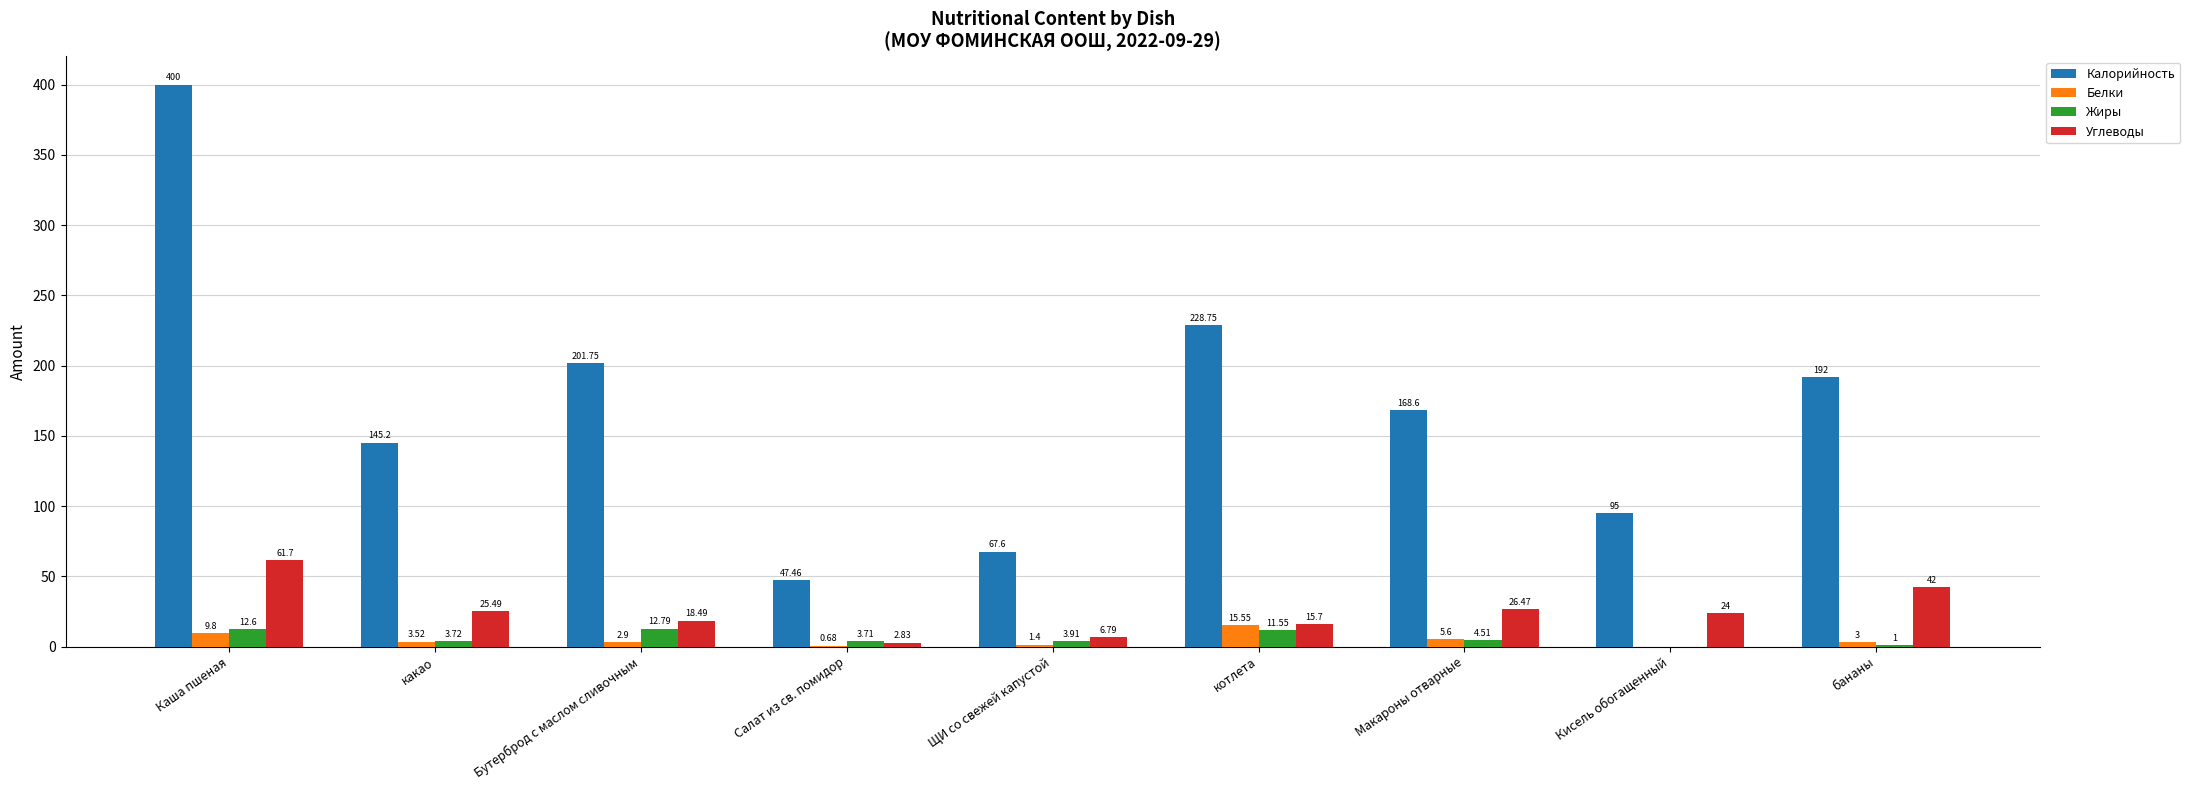

Which category has the highest value in the Углеводы series?

Каша пшеная